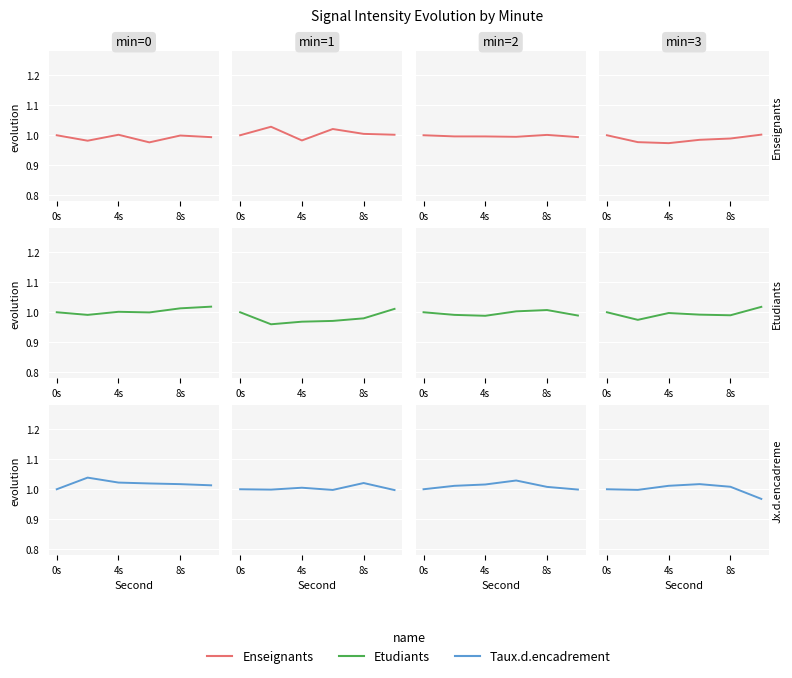

Rank the series at 8s from highest to lowest value.

Taux.d.encadrement, Etudiants, Enseignants